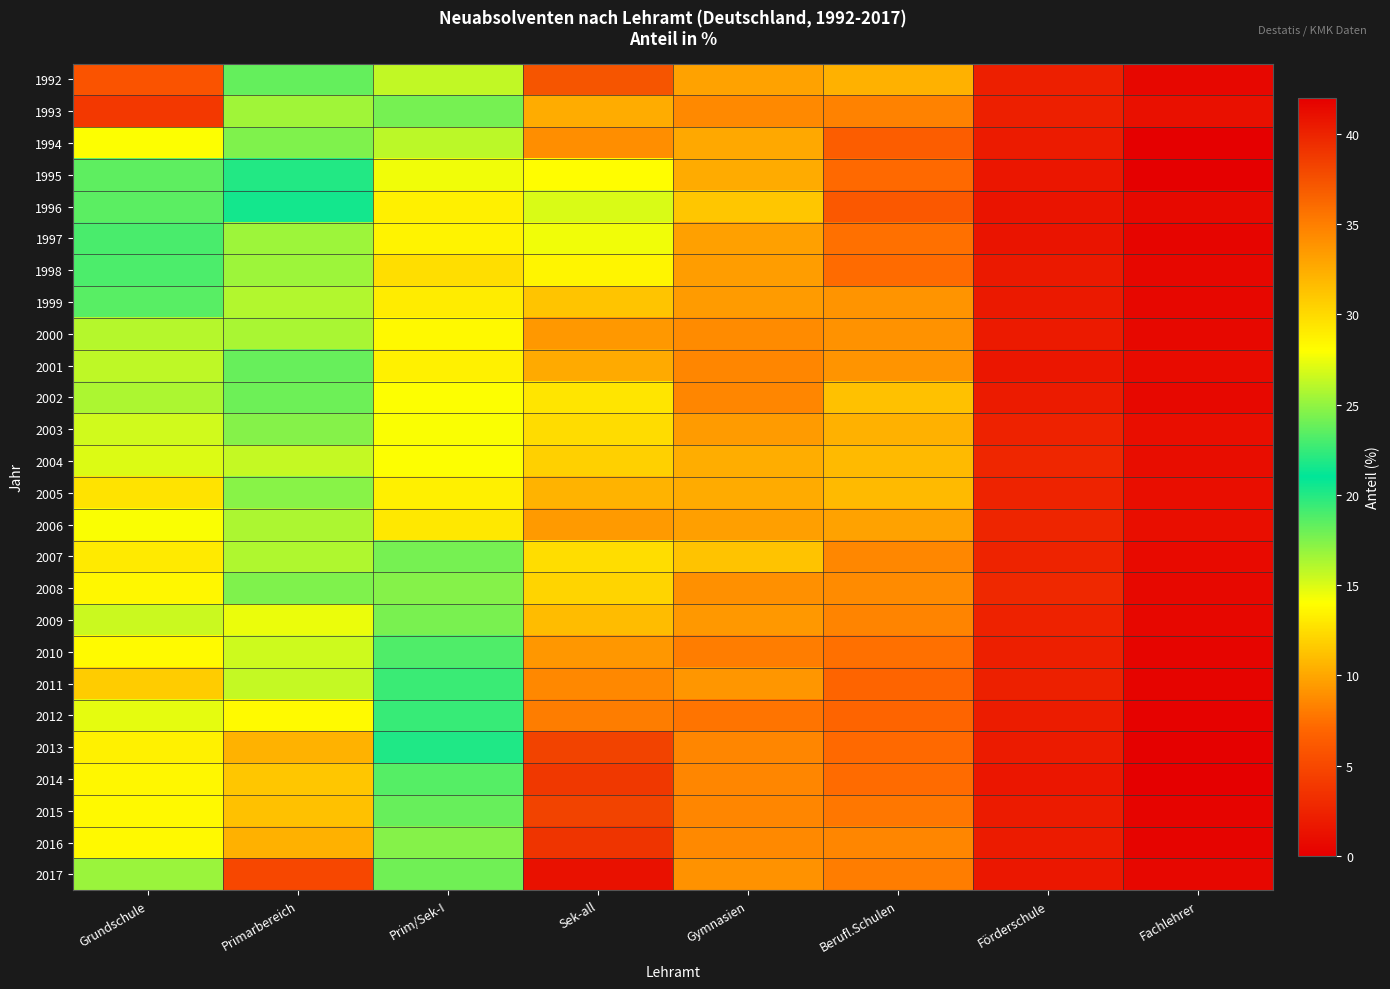

Reading right to left, what are all the values shown in this chart?

1992: Fachlehrer=0.5	Förderschule=2.2	Berufl.Schulen=10.5	Gymnasien=9.8	Sek-all=37.3	Prim/Sek-I=15.7	Primarbereich=18.2	Grundschule=5.8
1993: Fachlehrer=1.2	Förderschule=2.2	Berufl.Schulen=8.4	Gymnasien=8.6	Sek-all=32.5	Prim/Sek-I=17.8	Primarbereich=25.4	Grundschule=3.9
1994: Fachlehrer=0.0	Förderschule=1.9	Berufl.Schulen=6.4	Gymnasien=10.0	Sek-all=34.2	Prim/Sek-I=15.9	Primarbereich=17.5	Grundschule=14.1
1995: Fachlehrer=0.0	Förderschule=1.6	Berufl.Schulen=7.2	Gymnasien=10.2	Sek-all=28.1	Prim/Sek-I=14.4	Primarbereich=20.0	Grundschule=18.4
1996: Fachlehrer=0.7	Förderschule=1.4	Berufl.Schulen=6.1	Gymnasien=11.5	Sek-all=27.0	Prim/Sek-I=13.3	Primarbereich=21.5	Grundschule=18.5
1997: Fachlehrer=0.4	Förderschule=1.4	Berufl.Schulen=7.5	Gymnasien=9.8	Sek-all=27.6	Prim/Sek-I=13.5	Primarbereich=16.7	Grundschule=23.0
1998: Fachlehrer=0.5	Förderschule=1.8	Berufl.Schulen=7.3	Gymnasien=9.6	Sek-all=28.5	Prim/Sek-I=12.5	Primarbereich=16.7	Grundschule=23.1
1999: Fachlehrer=0.5	Förderschule=1.8	Berufl.Schulen=9.1	Gymnasien=9.4	Sek-all=31.2	Prim/Sek-I=13.2	Primarbereich=16.1	Grundschule=18.6
2000: Fachlehrer=0.6	Förderschule=1.8	Berufl.Schulen=9.0	Gymnasien=8.8	Sek-all=33.6	Prim/Sek-I=13.7	Primarbereich=16.4	Grundschule=16.1
2001: Fachlehrer=0.8	Förderschule=1.6	Berufl.Schulen=9.1	Gymnasien=8.5	Sek-all=32.6	Prim/Sek-I=13.4	Primarbereich=18.2	Grundschule=15.8
2002: Fachlehrer=0.6	Förderschule=1.9	Berufl.Schulen=11.2	Gymnasien=8.5	Sek-all=29.4	Prim/Sek-I=14.1	Primarbereich=18.0	Grundschule=16.3
2003: Fachlehrer=1.0	Förderschule=2.4	Berufl.Schulen=10.4	Gymnasien=9.4	Sek-all=29.9	Prim/Sek-I=14.2	Primarbereich=17.4	Grundschule=15.3
2004: Fachlehrer=1.0	Förderschule=2.7	Berufl.Schulen=10.9	Gymnasien=10.3	Sek-all=30.6	Prim/Sek-I=14.1	Primarbereich=15.6	Grundschule=14.9
2005: Fachlehrer=1.0	Förderschule=2.5	Berufl.Schulen=10.8	Gymnasien=10.2	Sek-all=32.1	Prim/Sek-I=13.3	Primarbereich=17.2	Grundschule=12.8
2006: Fachlehrer=1.0	Förderschule=2.6	Berufl.Schulen=9.8	Gymnasien=9.6	Sek-all=33.5	Prim/Sek-I=13.0	Primarbereich=16.3	Grundschule=14.2
2007: Fachlehrer=0.8	Förderschule=2.5	Berufl.Schulen=8.6	Gymnasien=11.3	Sek-all=29.9	Prim/Sek-I=17.8	Primarbereich=16.2	Grundschule=13.1
2008: Fachlehrer=0.6	Förderschule=2.8	Berufl.Schulen=8.8	Gymnasien=9.0	Sek-all=30.3	Prim/Sek-I=17.3	Primarbereich=17.5	Grundschule=13.7
2009: Fachlehrer=0.5	Förderschule=2.4	Berufl.Schulen=8.4	Gymnasien=9.3	Sek-all=31.6	Prim/Sek-I=17.7	Primarbereich=14.6	Grundschule=15.5
2010: Fachlehrer=0.5	Förderschule=2.2	Berufl.Schulen=7.5	Gymnasien=8.1	Sek-all=33.7	Prim/Sek-I=18.8	Primarbereich=15.4	Grundschule=13.8
2011: Fachlehrer=0.4	Förderschule=2.2	Berufl.Schulen=6.9	Gymnasien=9.2	Sek-all=34.5	Prim/Sek-I=19.4	Primarbereich=15.6	Grundschule=11.7
2012: Fachlehrer=0.2	Förderschule=2.0	Berufl.Schulen=6.9	Gymnasien=7.7	Sek-all=35.1	Prim/Sek-I=19.5	Primarbereich=13.9	Grundschule=14.7
2013: Fachlehrer=0.1	Förderschule=2.0	Berufl.Schulen=7.1	Gymnasien=8.5	Sek-all=38.3	Prim/Sek-I=20.1	Primarbereich=10.5	Grundschule=13.4
2014: Fachlehrer=0.0	Förderschule=1.6	Berufl.Schulen=7.3	Gymnasien=8.5	Sek-all=38.8	Prim/Sek-I=18.6	Primarbereich=11.5	Grundschule=13.7
2015: Fachlehrer=0.3	Förderschule=1.9	Berufl.Schulen=7.9	Gymnasien=8.5	Sek-all=38.3	Prim/Sek-I=18.2	Primarbereich=11.2	Grundschule=13.7
2016: Fachlehrer=0.3	Förderschule=1.9	Berufl.Schulen=8.5	Gymnasien=8.6	Sek-all=39.1	Prim/Sek-I=17.4	Primarbereich=10.5	Grundschule=13.7
2017: Fachlehrer=0.5	Förderschule=1.7	Berufl.Schulen=8.1	Gymnasien=9.1	Sek-all=40.9	Prim/Sek-I=17.9	Primarbereich=5.0	Grundschule=16.8